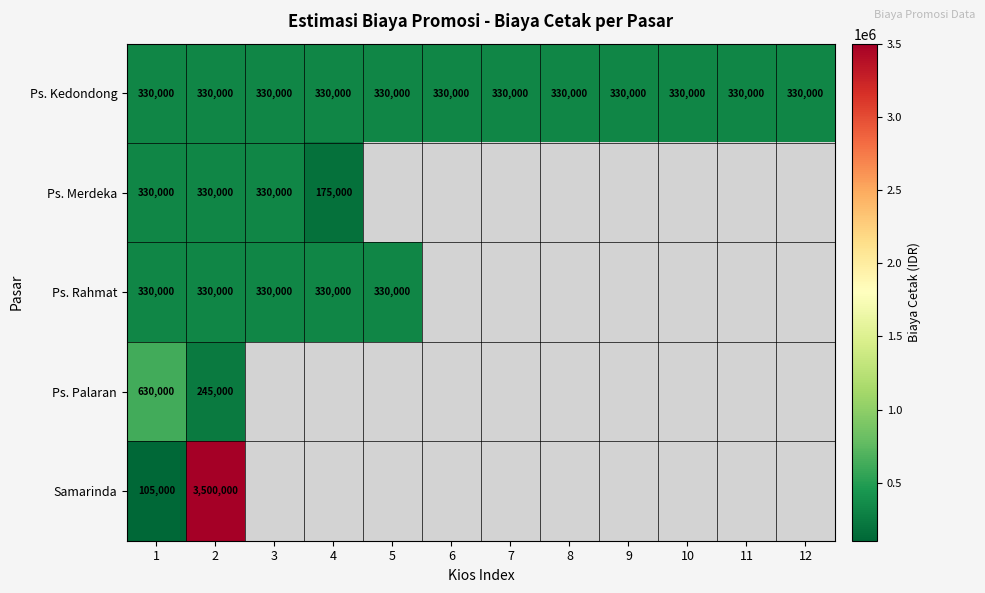

Is the value of Ps. Palaran at 2 greater than the value of Ps. Kedondong at 11?

No